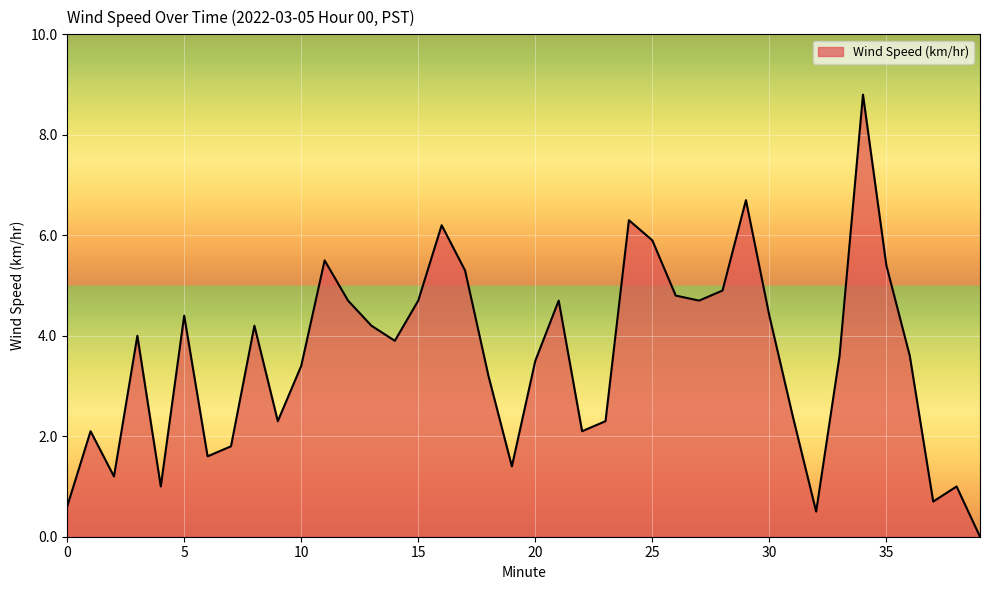

Does the chart have visible grid lines?

Yes